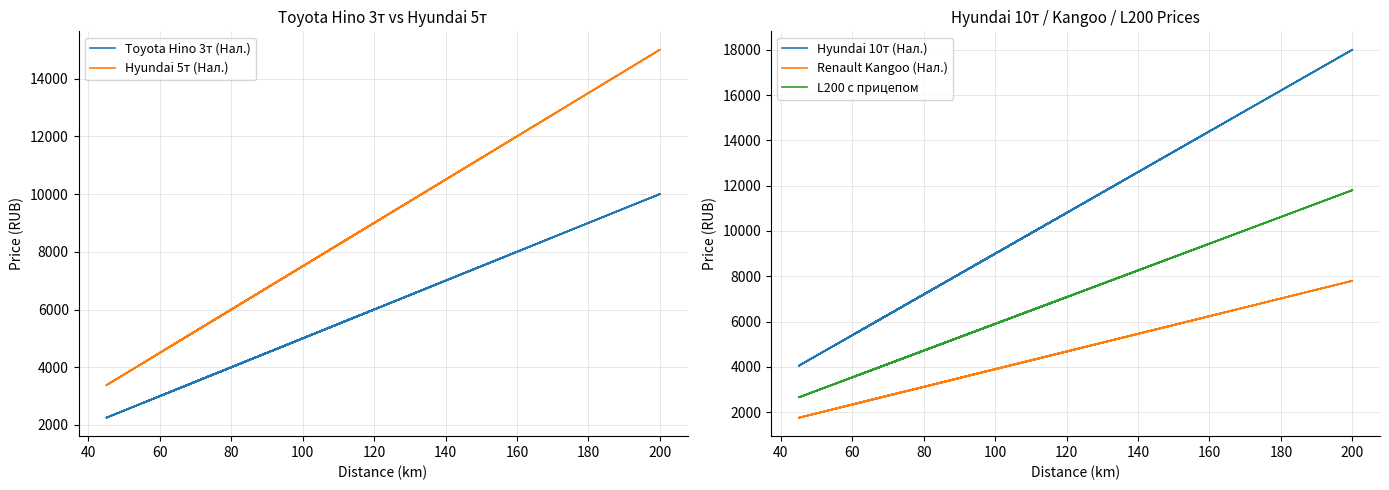

What is the difference between the maximum and minimum values in the L200 с прицепом series?

9145